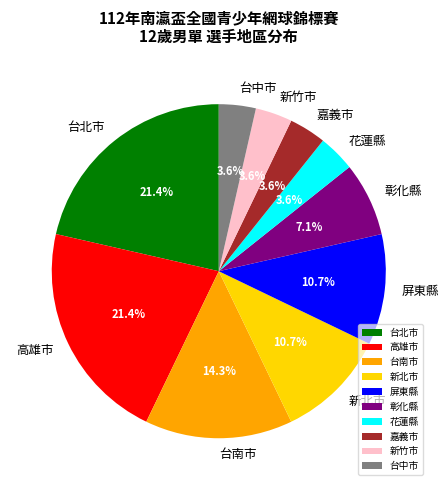

Between 新竹市 and 台北市, which is larger?

台北市